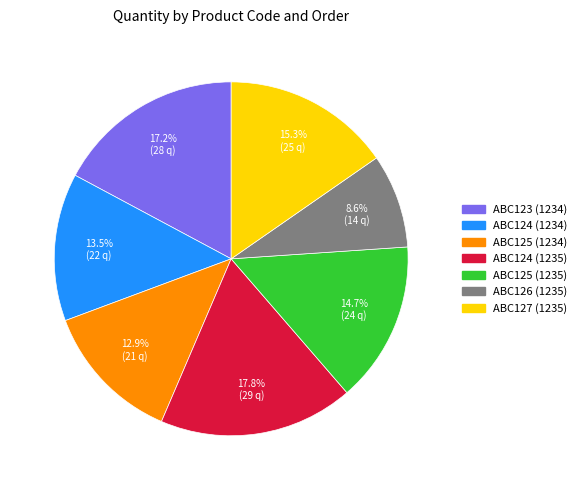

Is it true that ABC124 (1234) is 1% of the pie?

False